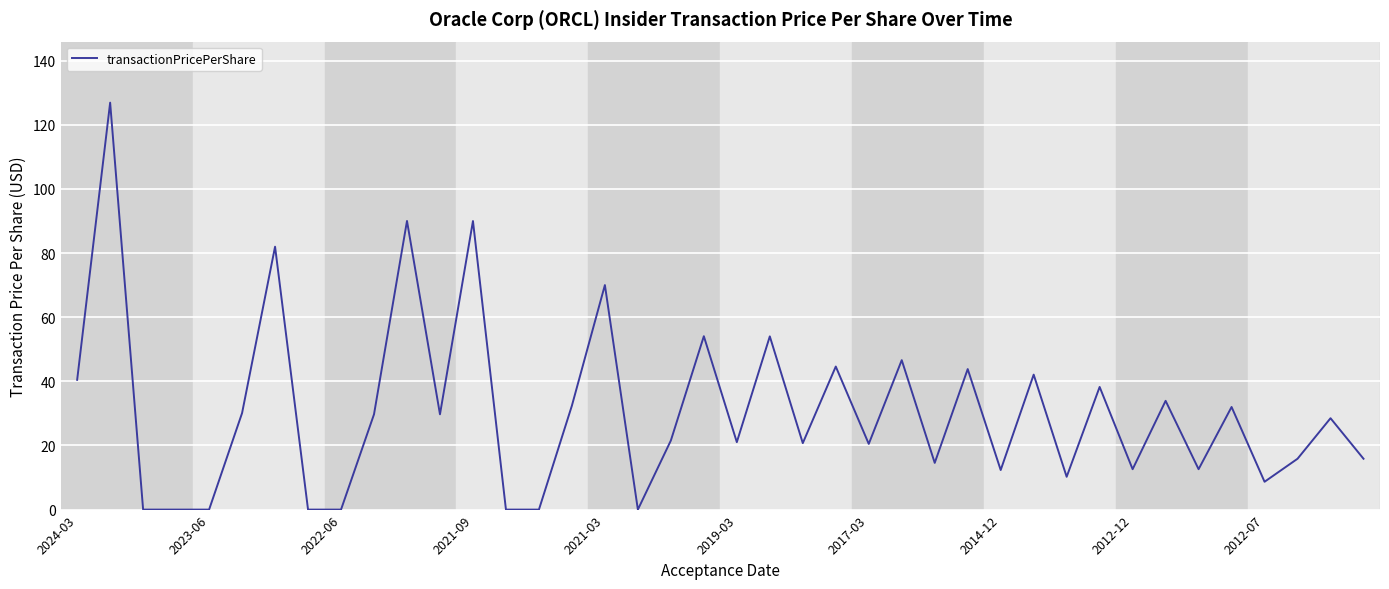

What is the maximum value shown in the chart?

126.9